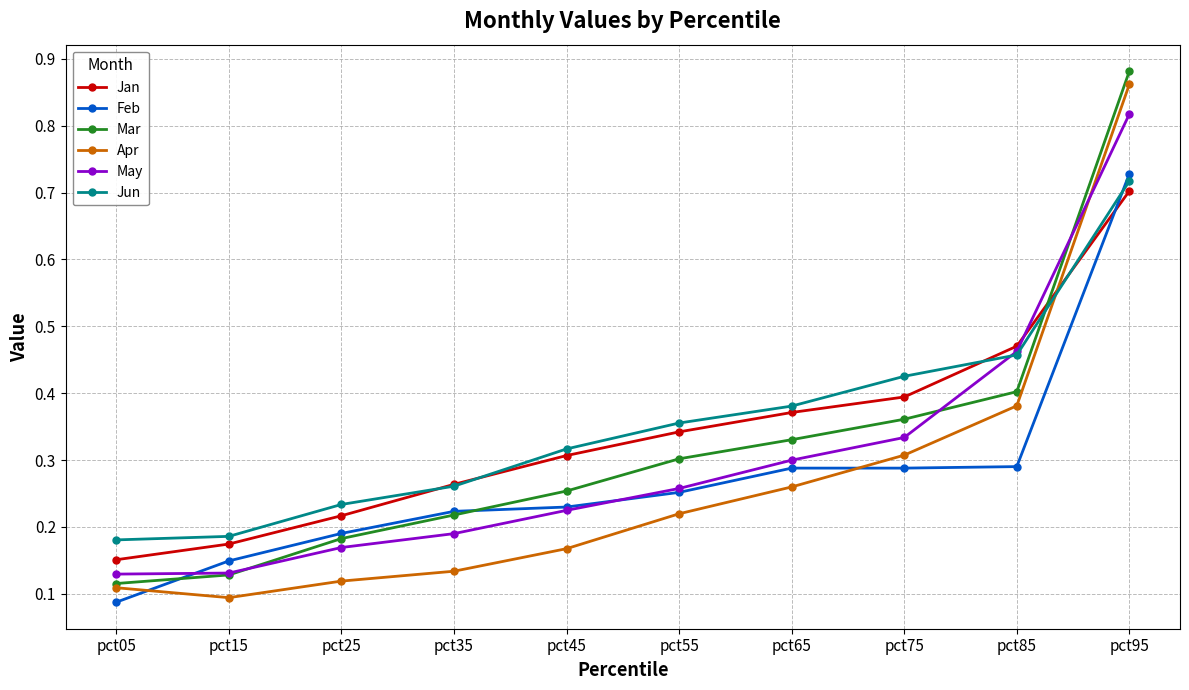

Between which two adjacent categories do Jun and Mar first intersect?

pct85 and pct95